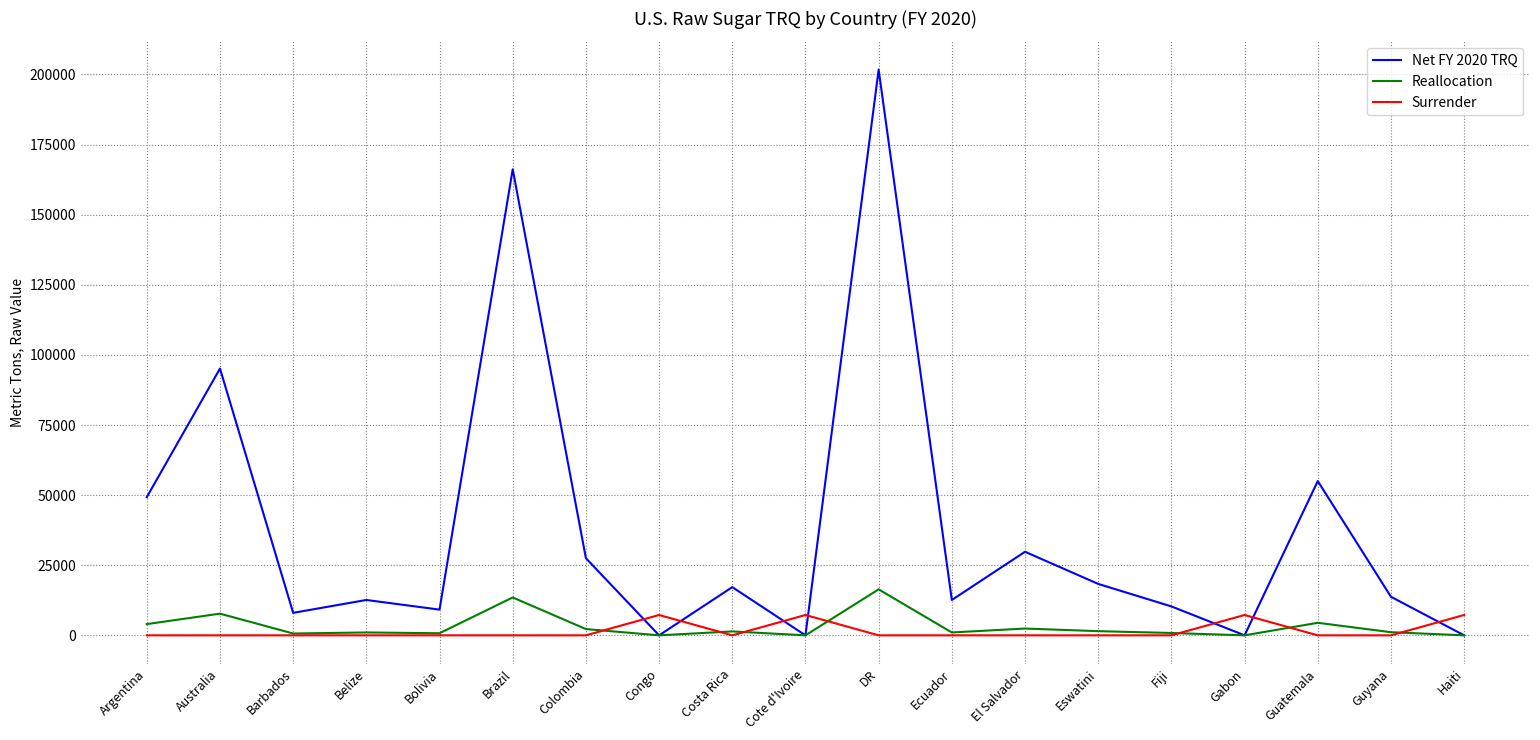

How many lines are shown in the chart?

3